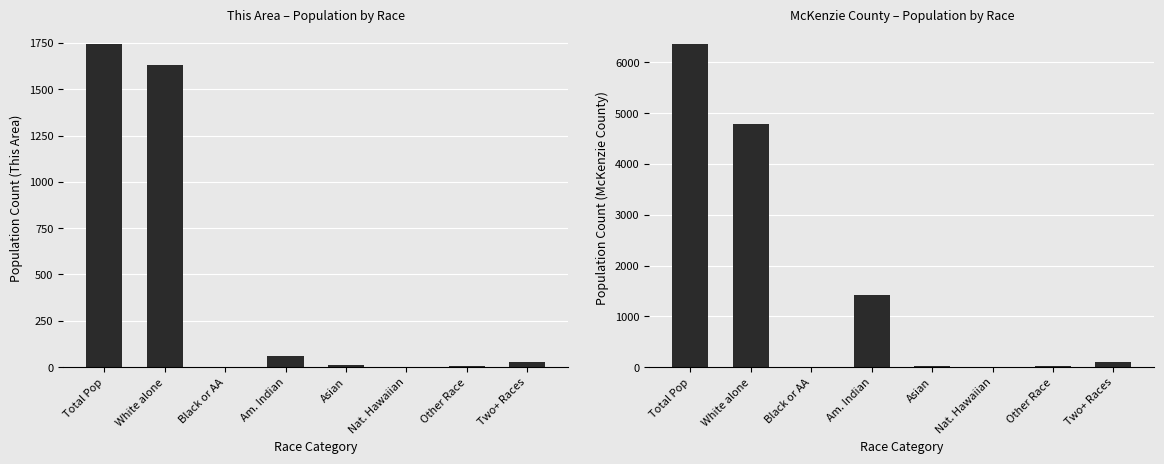

Which series changed the most between White alone and Black or AA?

McKenzie County